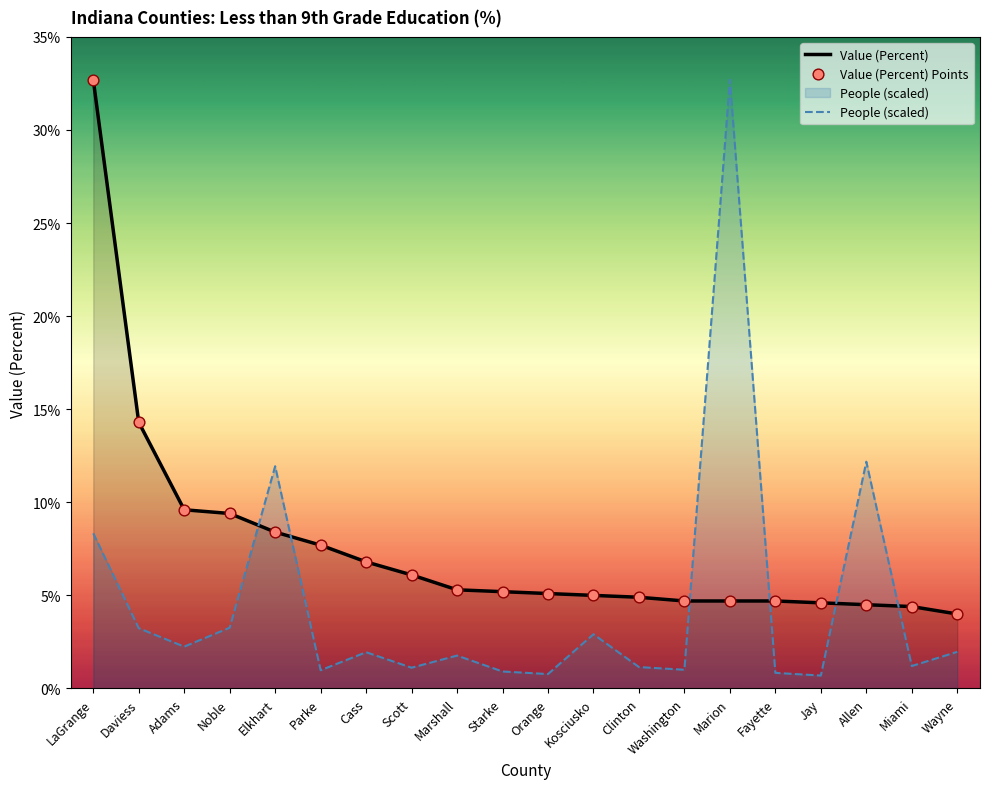

Which series has the largest total across all categories?

Value (Percent)